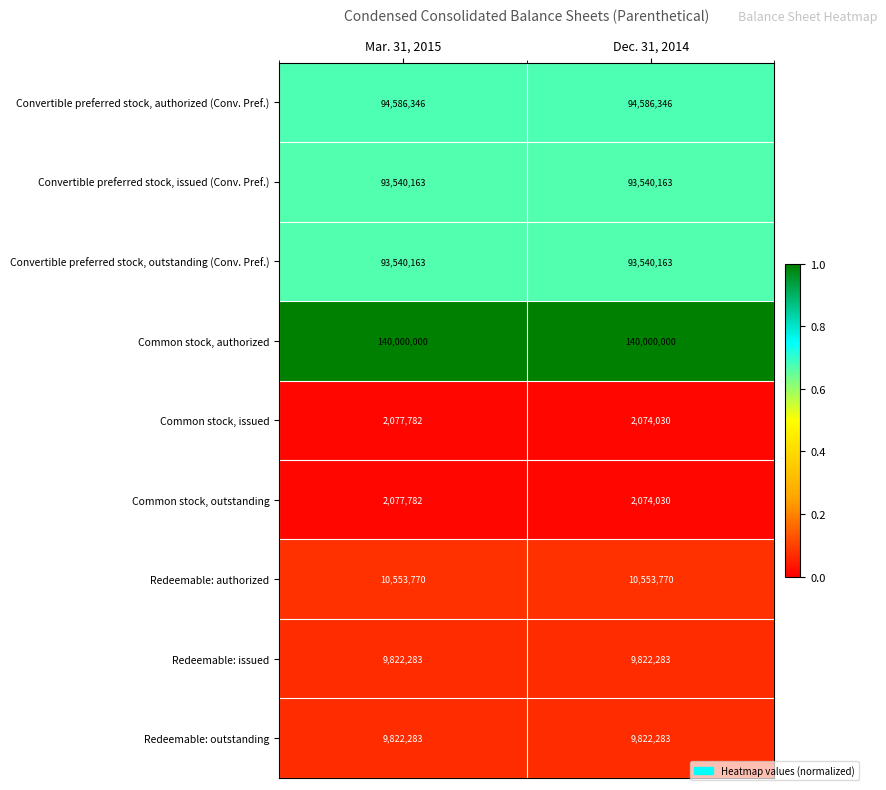

List the labels in order of Common stock, issued value, smallest first.

Dec. 31, 2014, Mar. 31, 2015